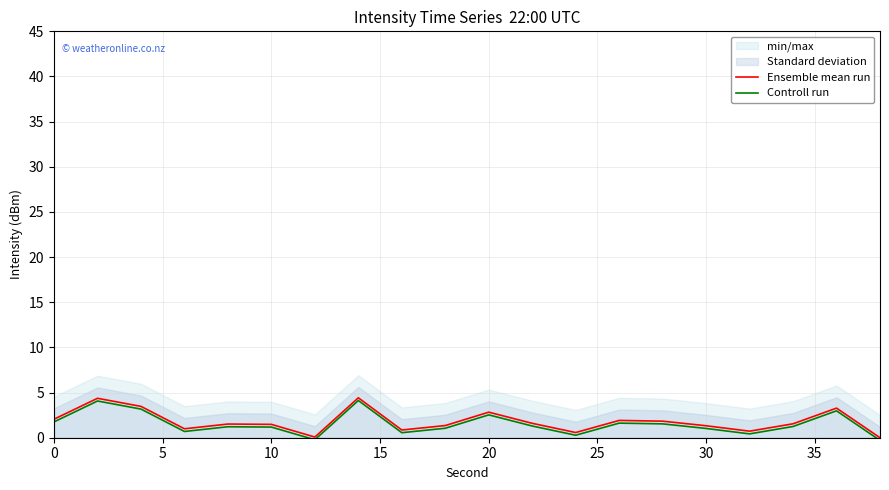

List the series in order of their overall mean, lowest first.

Controll run, Ensemble mean run